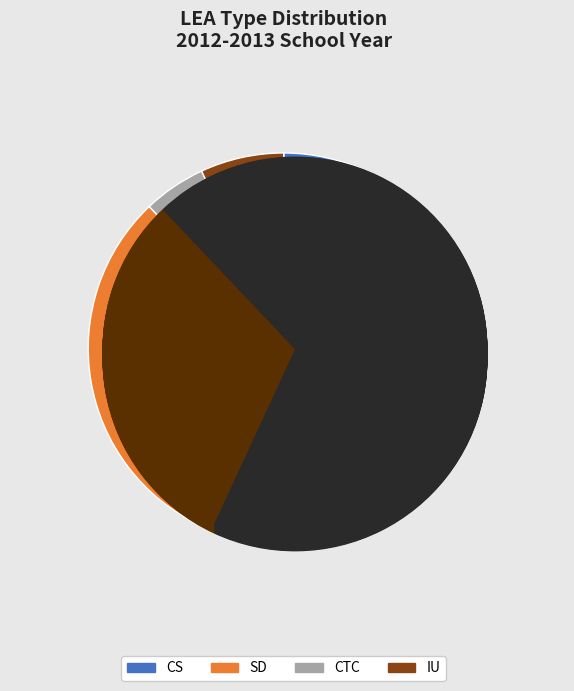

To the nearest percent, what is the difference between the SD and IU slice percentages?

24%